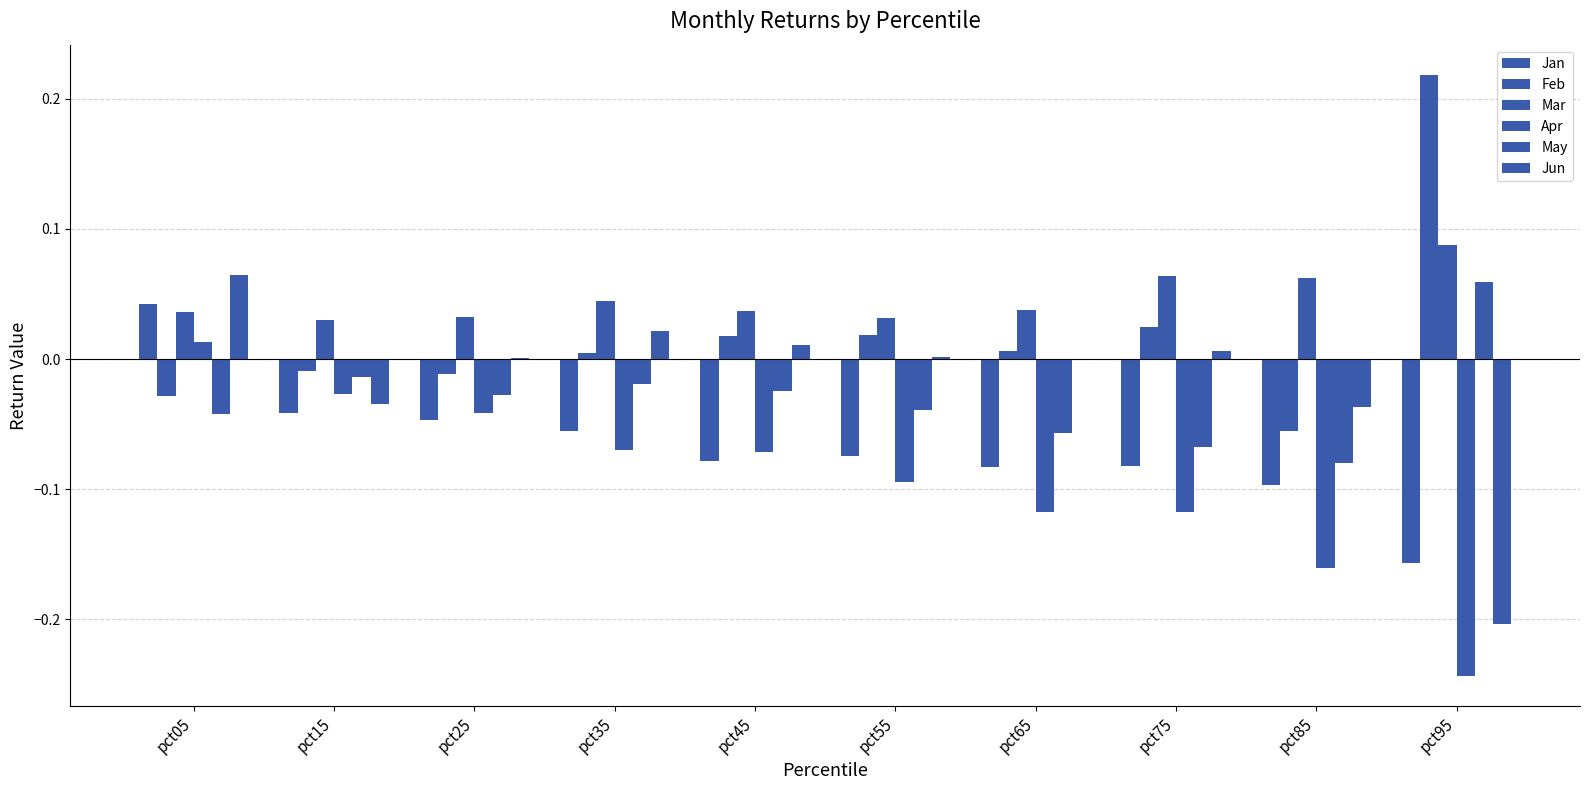

Does the chart contain stacked bars?

No